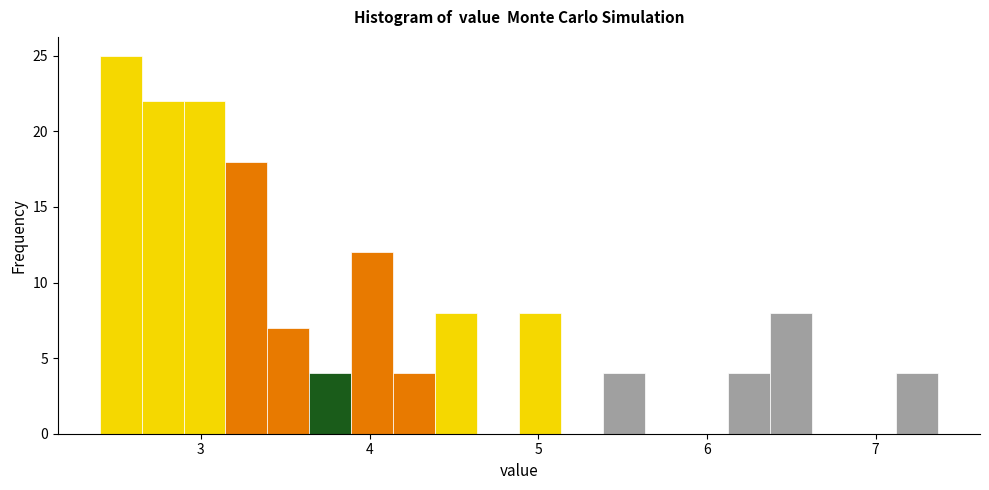

Read against the x-axis, roughly where is the centre of the tallest bar?

2.5